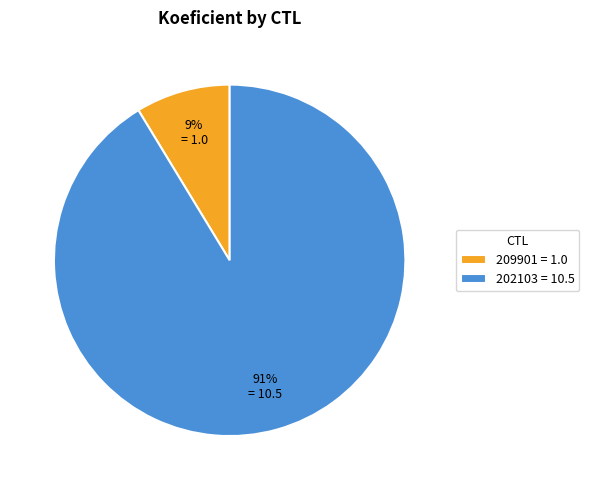

Do 209901 = 1.0 and 202103 = 10.5 together represent more than half of the pie?

Yes